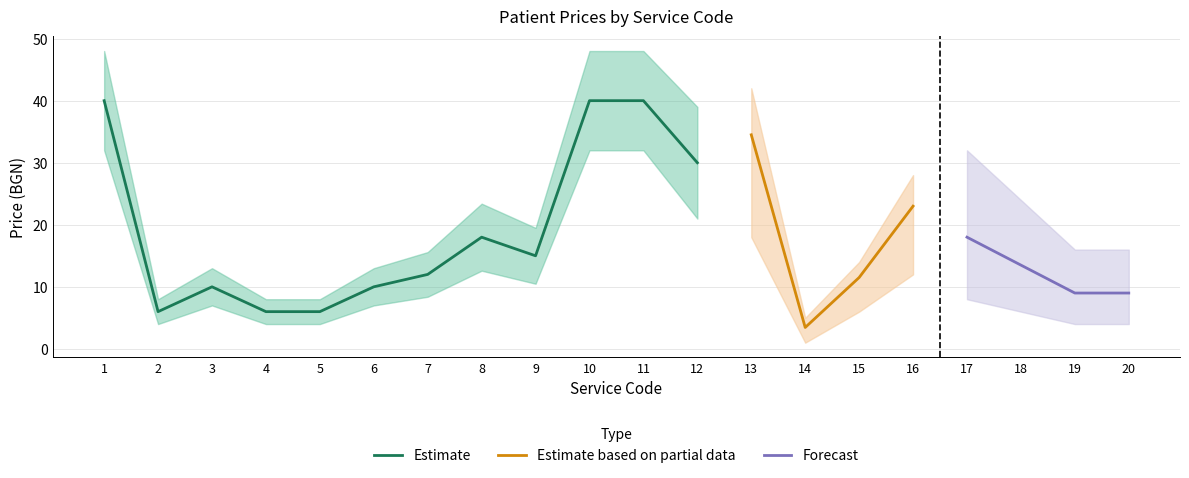

Where is Estimate nearest to the value 23?

8